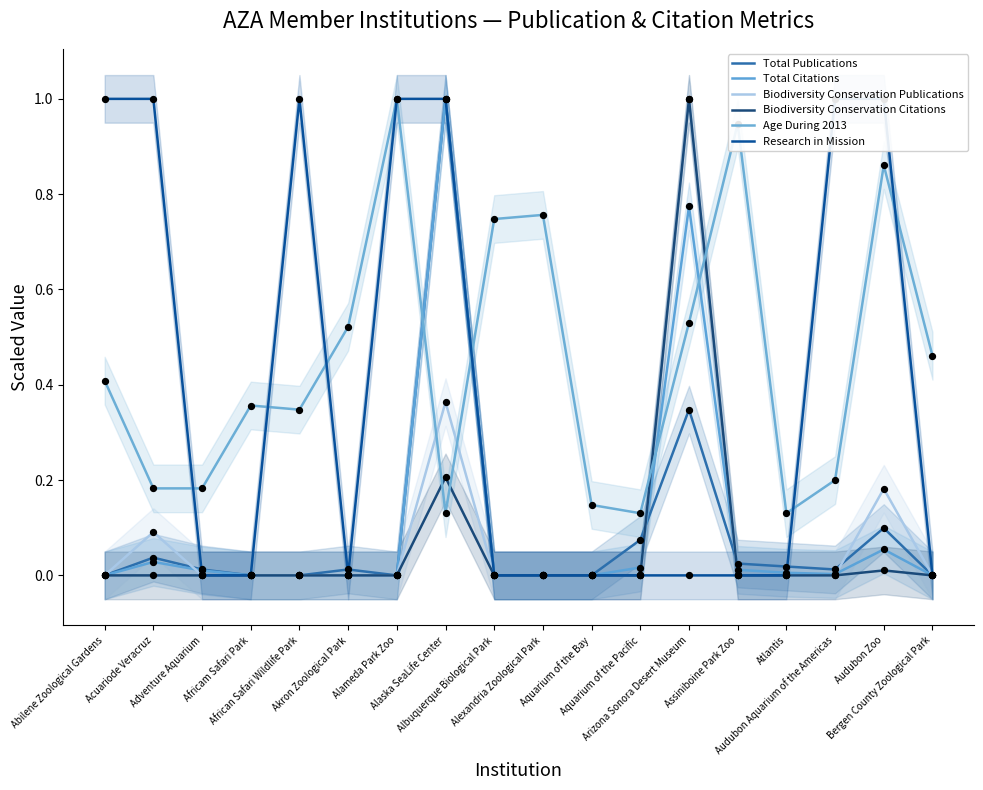

Which series contains the lowest Y value?

Total Publications